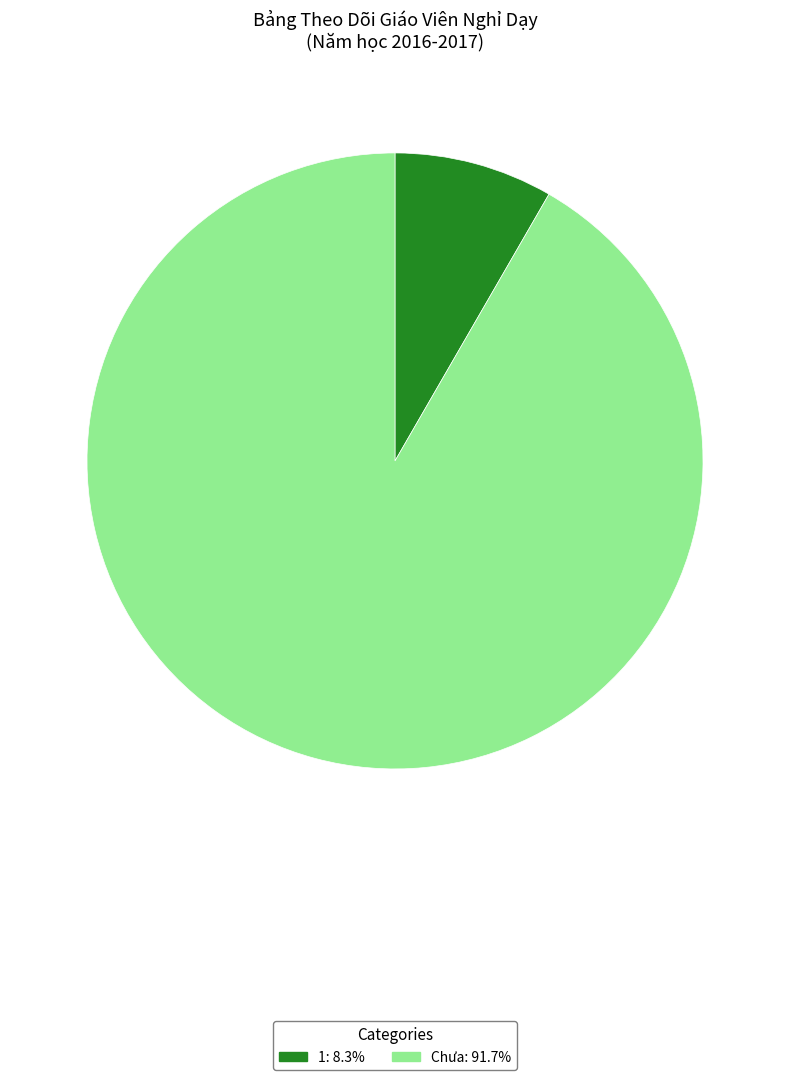

The Chưa slice represents 92% of the pie. True or false?

True